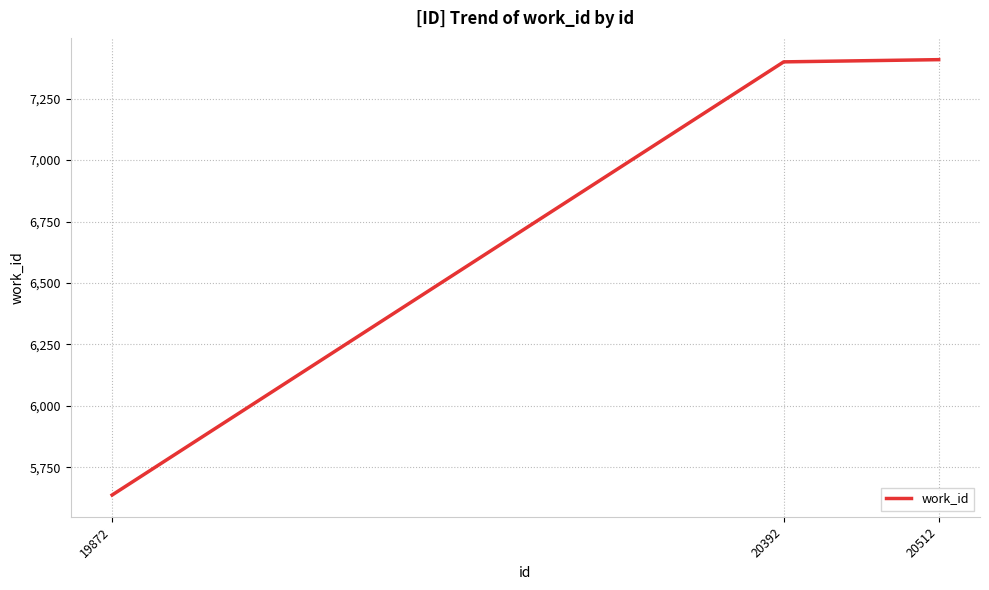

What is the average value?

6815